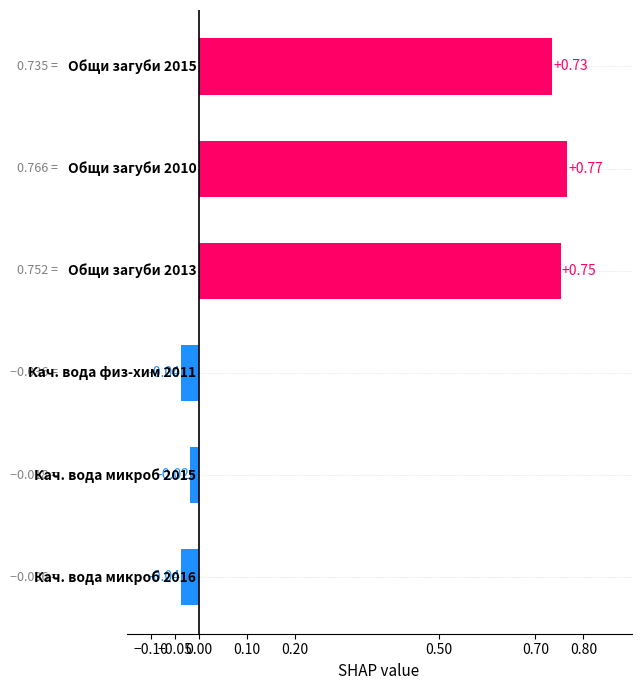

What is the average value?

0.4